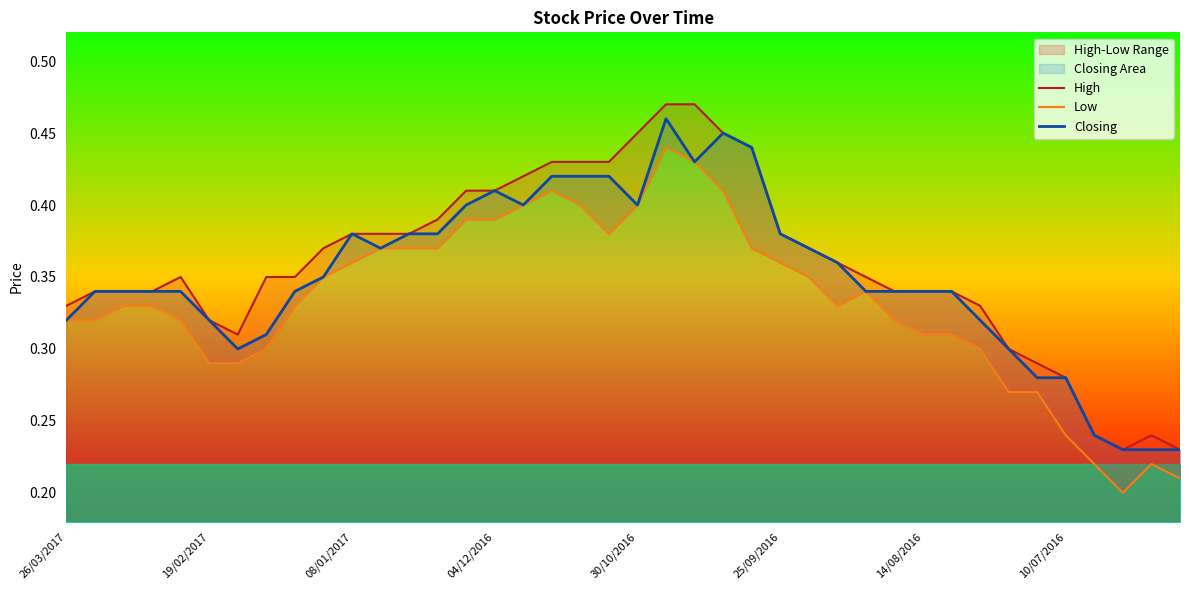

What is the difference between the Closing values at 33 and 11?

0.1